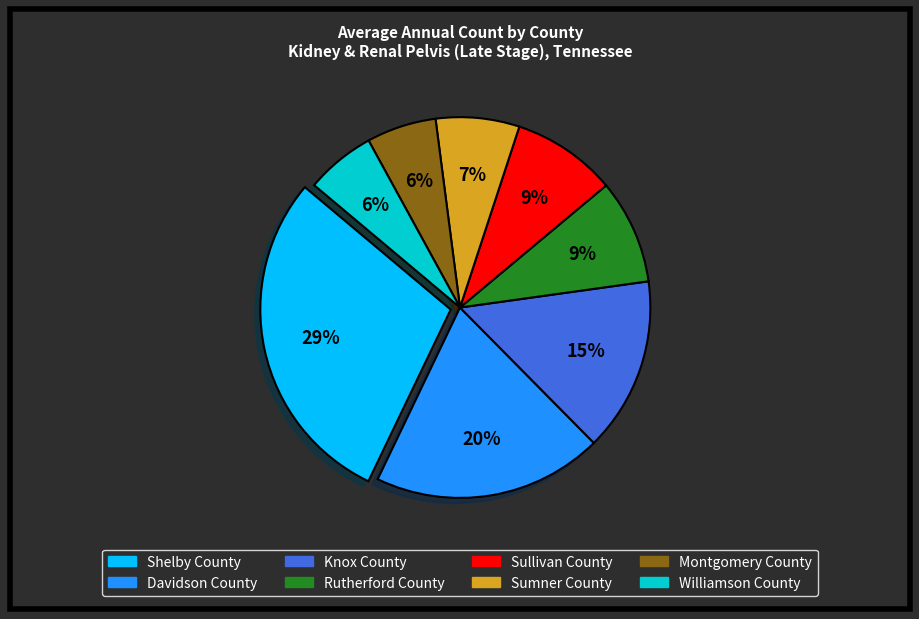

Is there any slice that represents more than half of the pie?

No